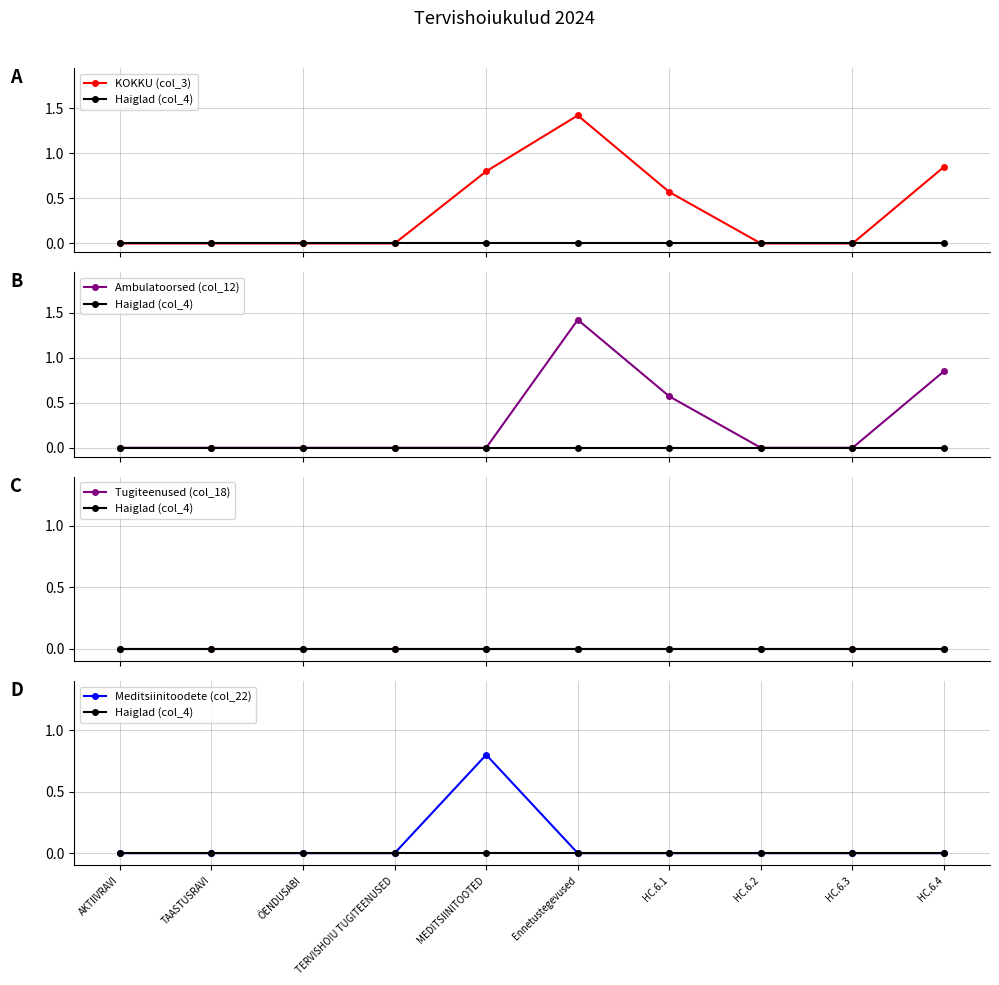

What is the maximum value for Meditsiinitoodete (col_22)?

0.8